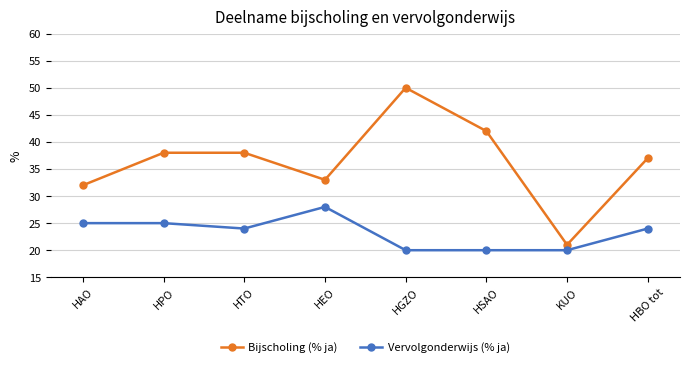

At how many categories does at least one series exceed 20?

8